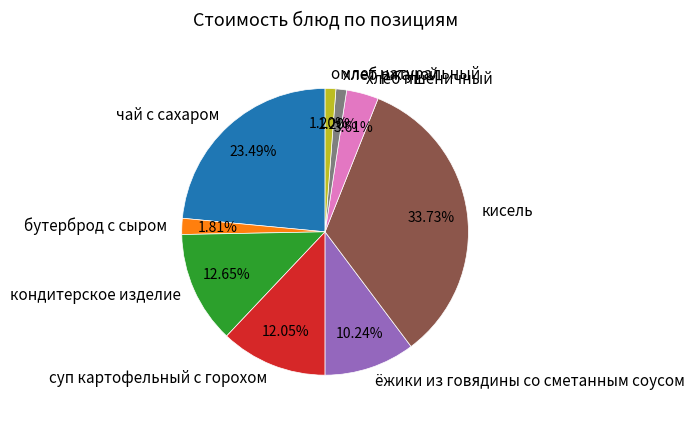

Is омлет натуральный the majority of the pie?

No